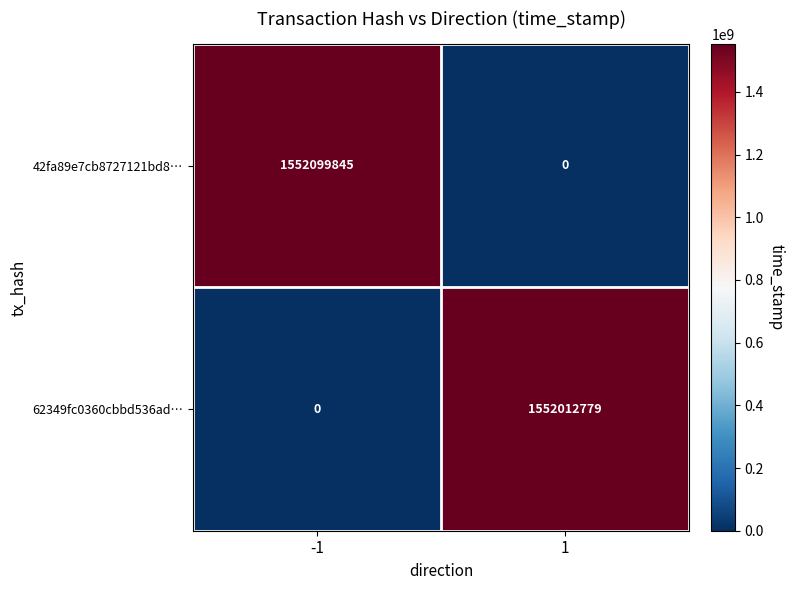

What is the difference between the maximum and minimum values in the 62349fc0360cbbd536ad… series?

1552012779